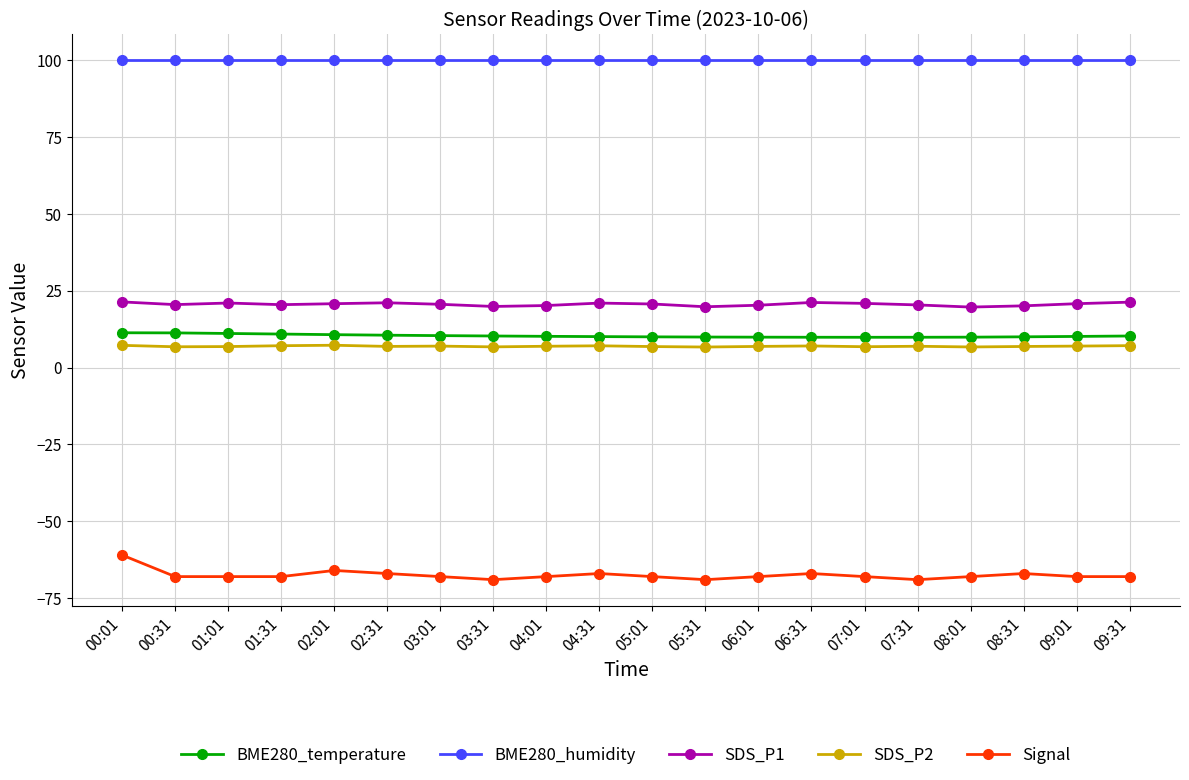

True or false: BME280_humidity and SDS_P2 intersect in this chart.

False